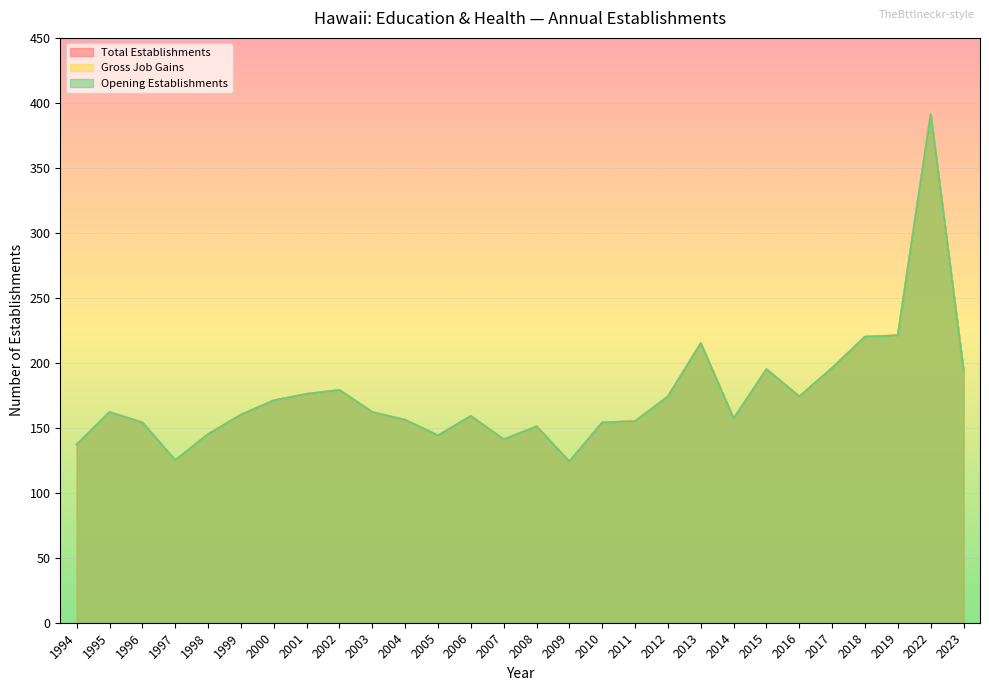

Rank the categories by Total Establishments value from lowest to highest.

2009, 1997, 1994, 2007, 2005, 1998, 2008, 1996, 2010, 2011, 2004, 2014, 2006, 1999, 1995, 2003, 2000, 2012, 2016, 2001, 2002, 2023, 2015, 2017, 2013, 2018, 2019, 2022